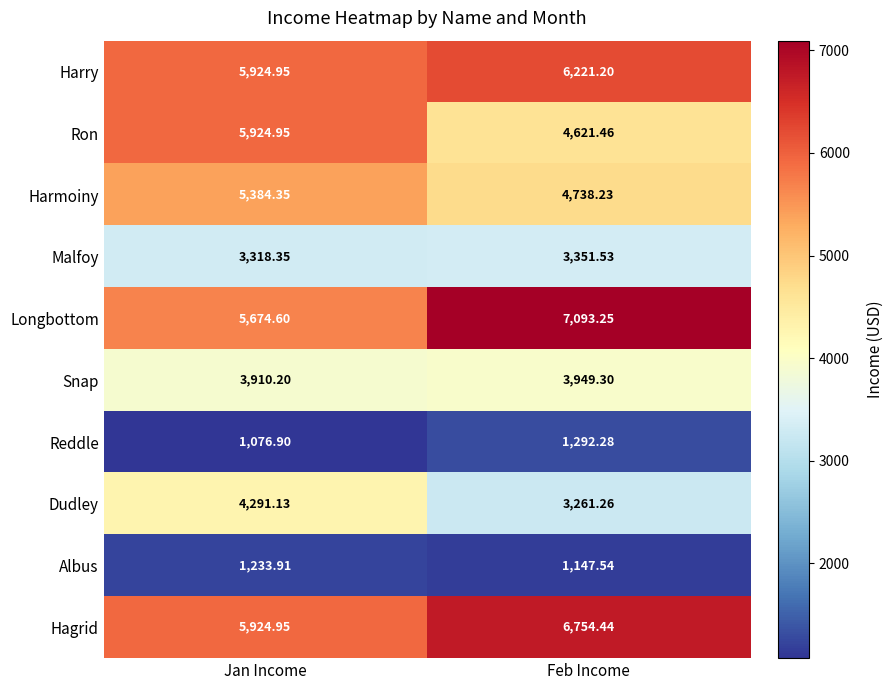

List the labels in order of Harmoiny value, largest first.

Jan Income, Feb Income